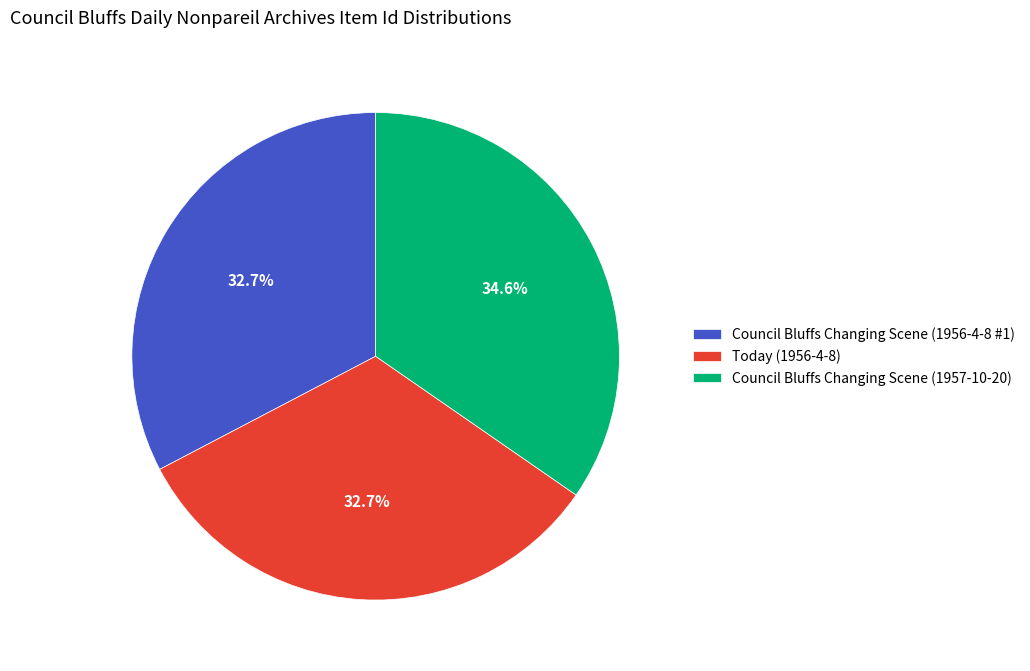

What is the ratio of the value at Council Bluffs Changing Scene (1956-4-8 #1) to the value at Council Bluffs Changing Scene (1957-10-20)?

0.9